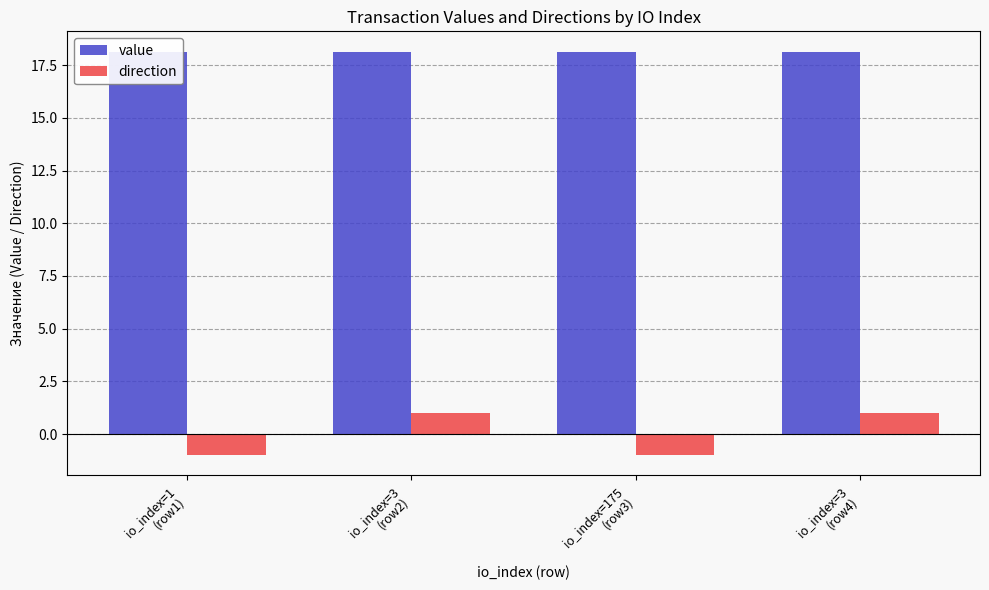

The value of value at io_index=1
(row1) is 18.1. True or false?

True